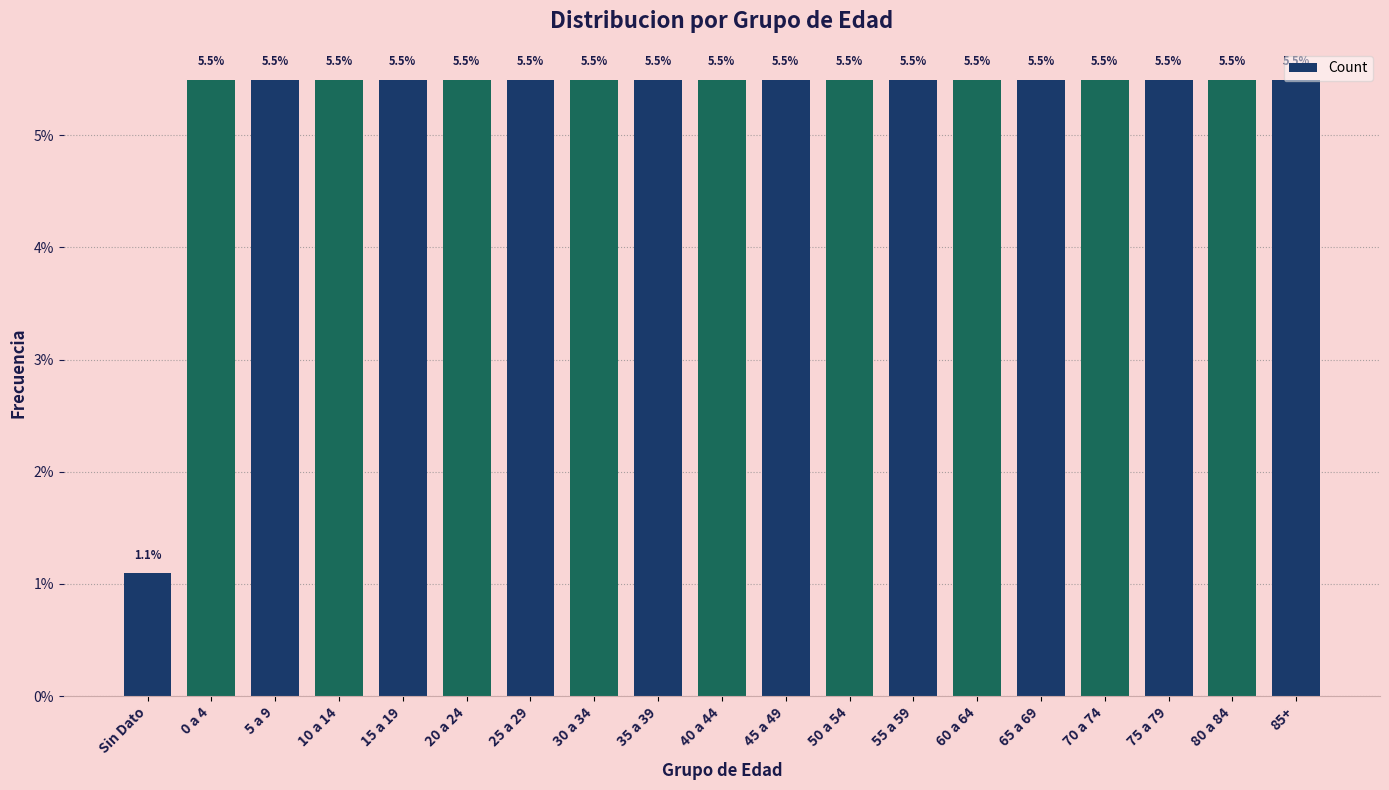

The value at 20 a 24 is 5.5. True or false?

True